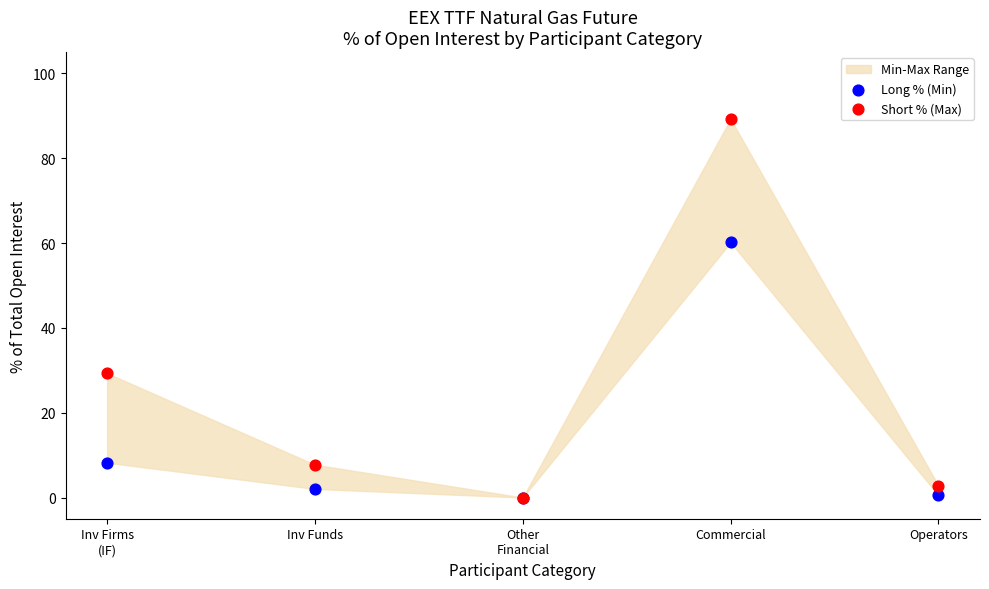

In the Short % (Max) series, what Y value is closest to 44?

29.3